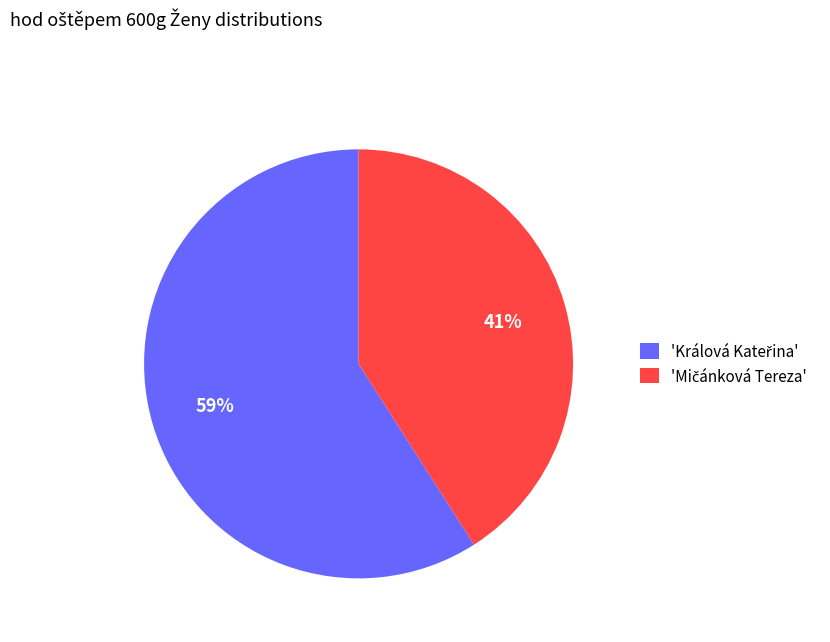

To the nearest percent, what is the average slice percentage?

50%